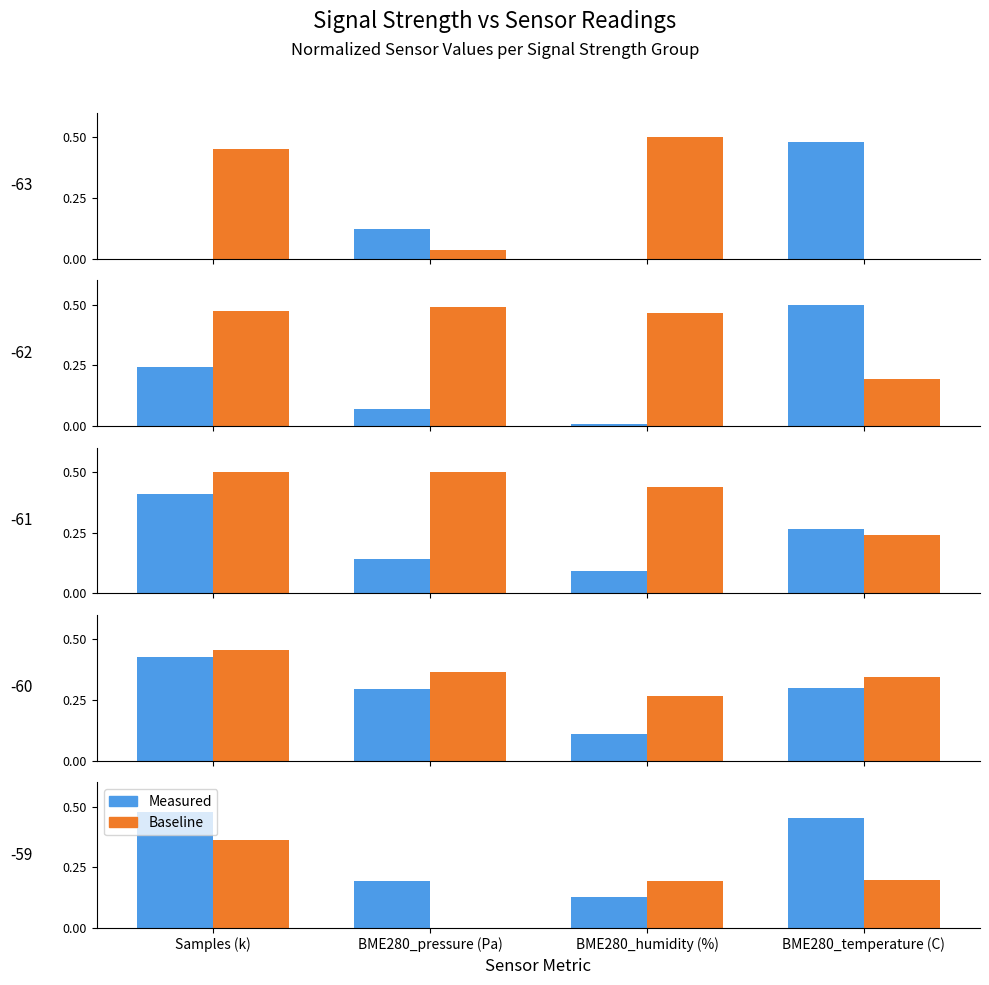

What is the difference between the Measured values at BME280_humidity (%) and Samples (k)?

0.4